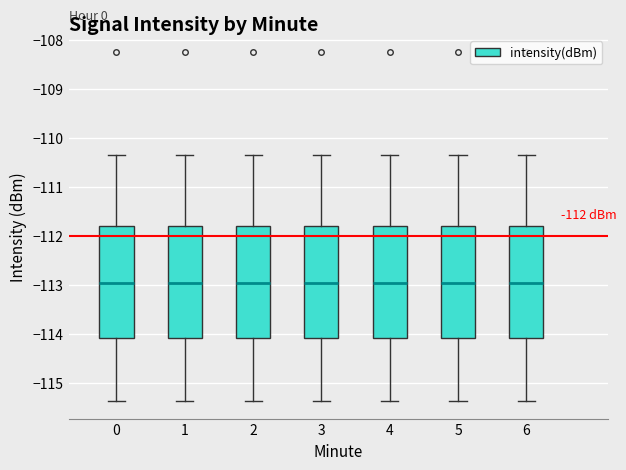

Reading left to right, transcribe this box plot: for each box, give where its median line is, the range the box spans, and where its two whiskers end, as read against the y-axis. The values are not printed on the chart, so give them approximately, as read against the axis.

0: median -113.0, box -114.1 to -111.8, whiskers -115.4 to -110.3
1: median -113.0, box -114.1 to -111.8, whiskers -115.4 to -110.3
2: median -113.0, box -114.1 to -111.8, whiskers -115.4 to -110.3
3: median -113.0, box -114.1 to -111.8, whiskers -115.4 to -110.3
4: median -113.0, box -114.1 to -111.8, whiskers -115.4 to -110.3
5: median -113.0, box -114.1 to -111.8, whiskers -115.4 to -110.3
6: median -113.0, box -114.1 to -111.8, whiskers -115.4 to -110.3